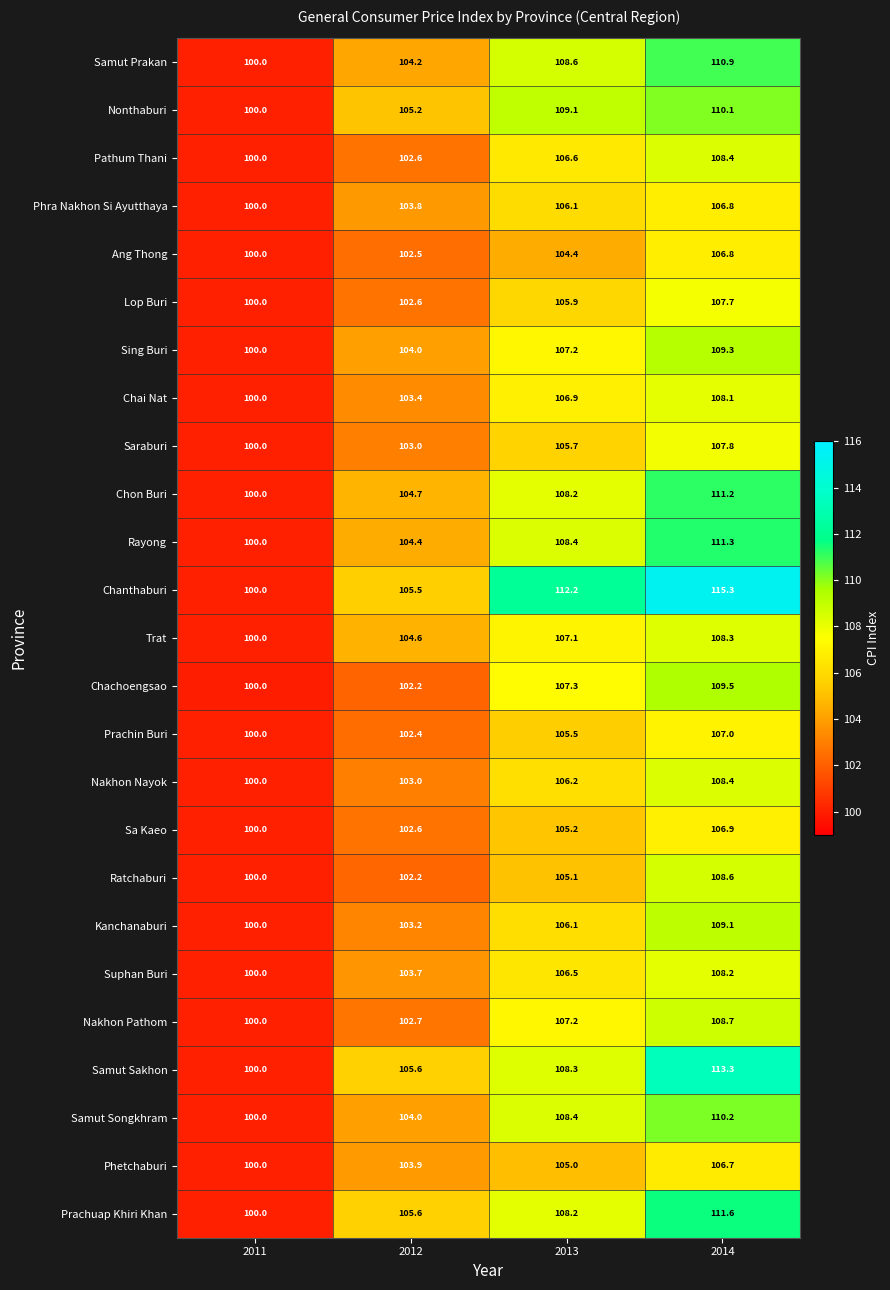

What value does the Samut Songkhram series have at 2013?

108.4